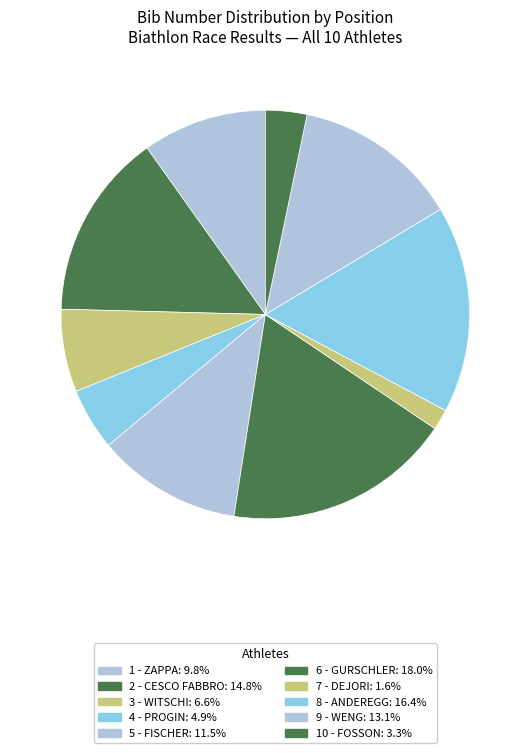

How many segments does this pie chart have?

10